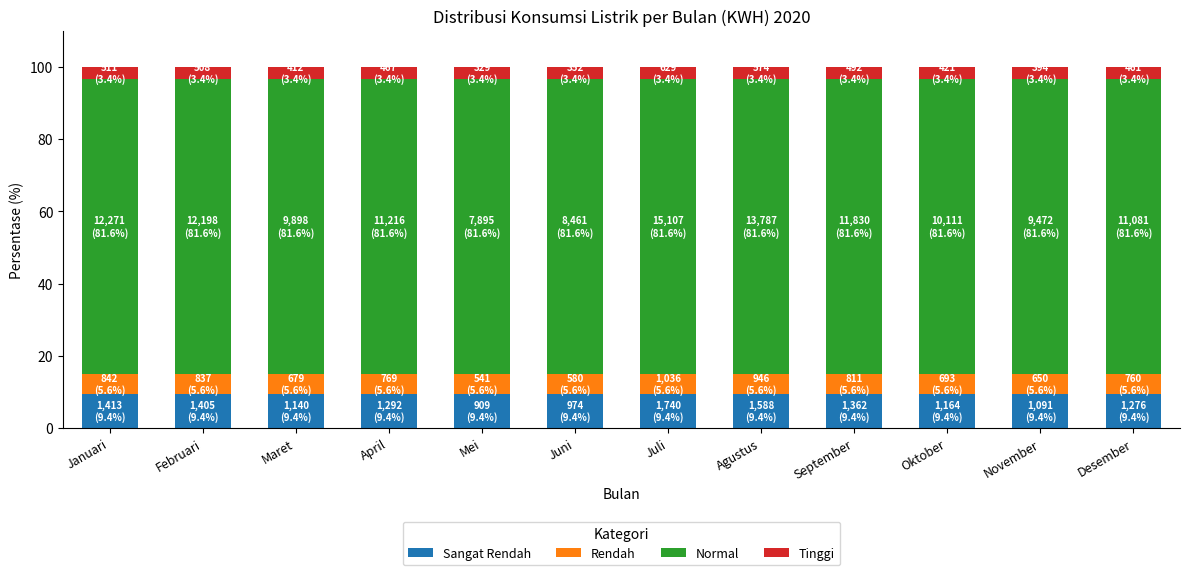

What is the total value across all series at April?

100.0